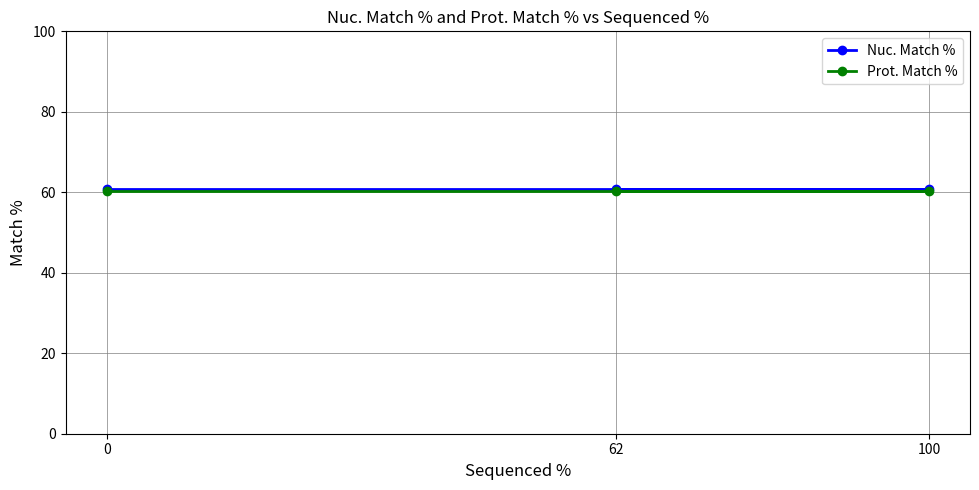

What is the spread (max minus min) of values at 0?

0.7